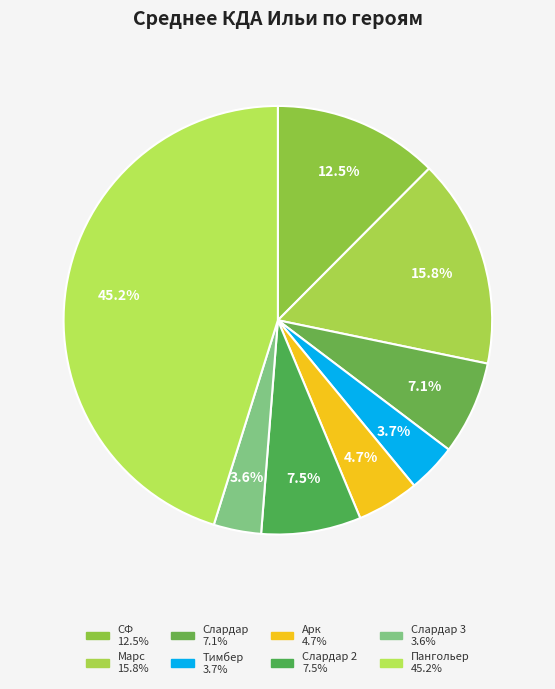

How many segments does this pie chart have?

8